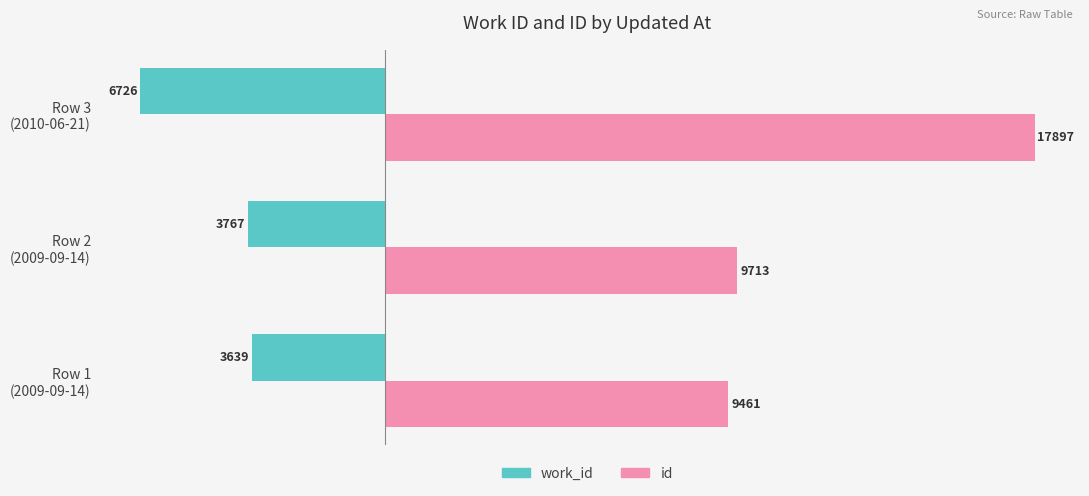

What are all the series names shown in the legend?

work_id, id